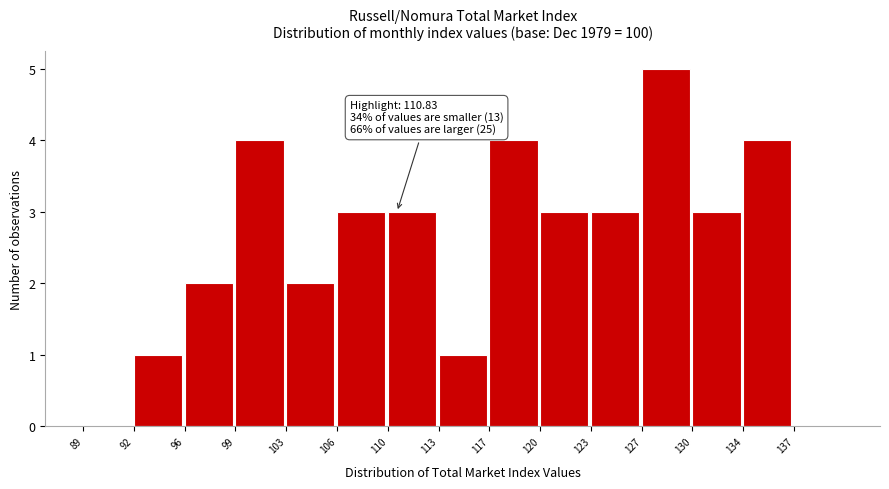

Reading left to right, list all the values displayed in this chart.

89=0	92=1	96=2	99=4	103=2	106=3	110=3	113=1	117=4	120=3	123=3	127=5	130=3	134=4	137=0